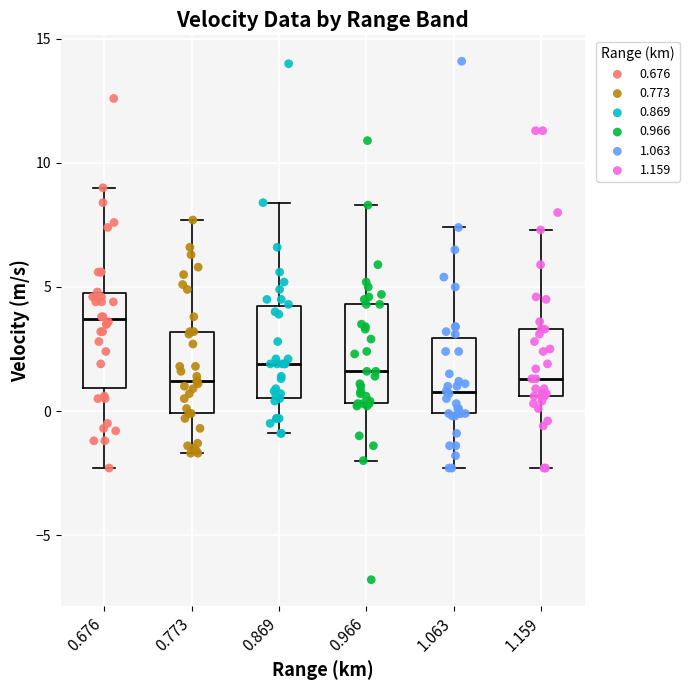

Reading left to right, transcribe this box plot: for each box, give where its median line is, the range the box spans, and where its two whiskers end, as read against the y-axis. The values are not printed on the chart, so give them approximately, as read against the axis.

0.676: median 3.5, box 1.0 to 5.0, whiskers -2.5 to 9.0
0.773: median 1.0, box 0.0 to 3.0, whiskers -1.5 to 7.5
0.869: median 2.0, box 0.5 to 4.0, whiskers -1.0 to 8.5
0.966: median 1.5, box 0.5 to 4.5, whiskers -2.0 to 8.5
1.063: median 1.0, box 0.0 to 3.0, whiskers -2.5 to 7.5
1.159: median 1.5, box 0.5 to 3.5, whiskers -2.5 to 7.5